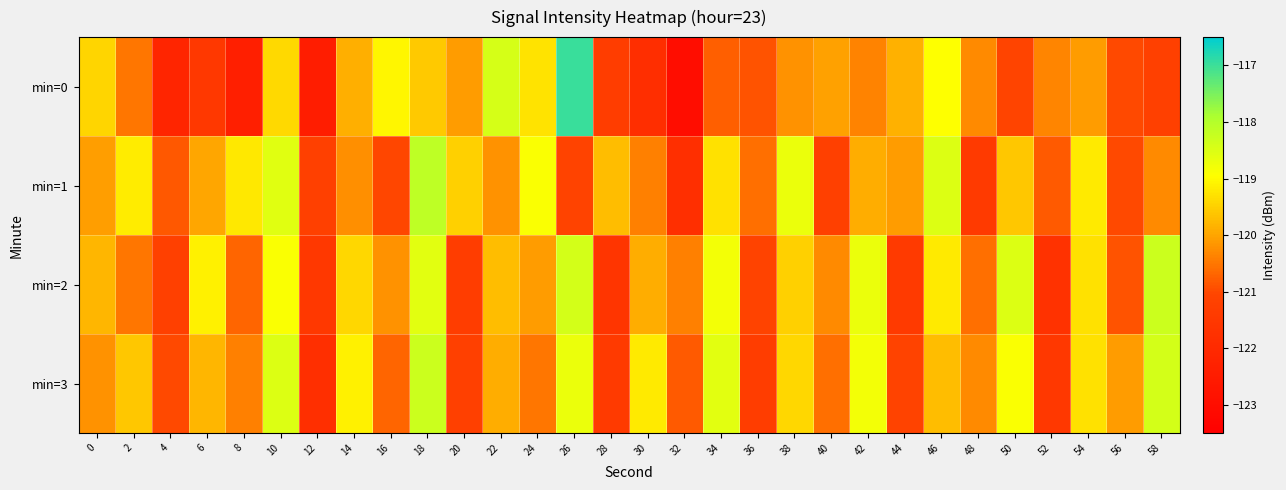

At which category is the sum across all series the highest?

18